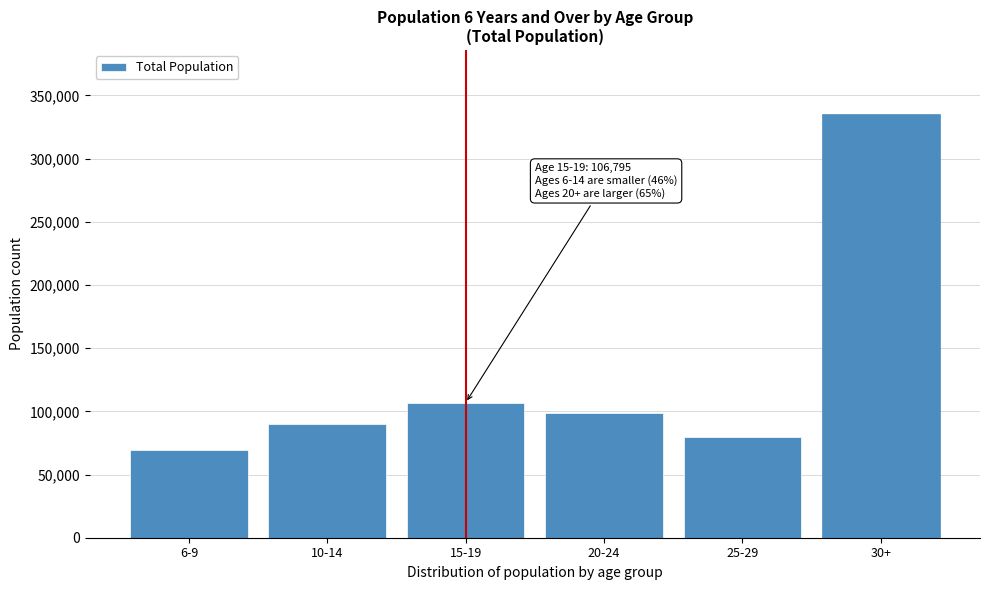

Reading left to right, transcribe all the data shown in this chart.

6-9=69748.6	10-14=89839.0	15-19=106794.5	20-24=98319.2	25-29=79814.3	30+=335560.6